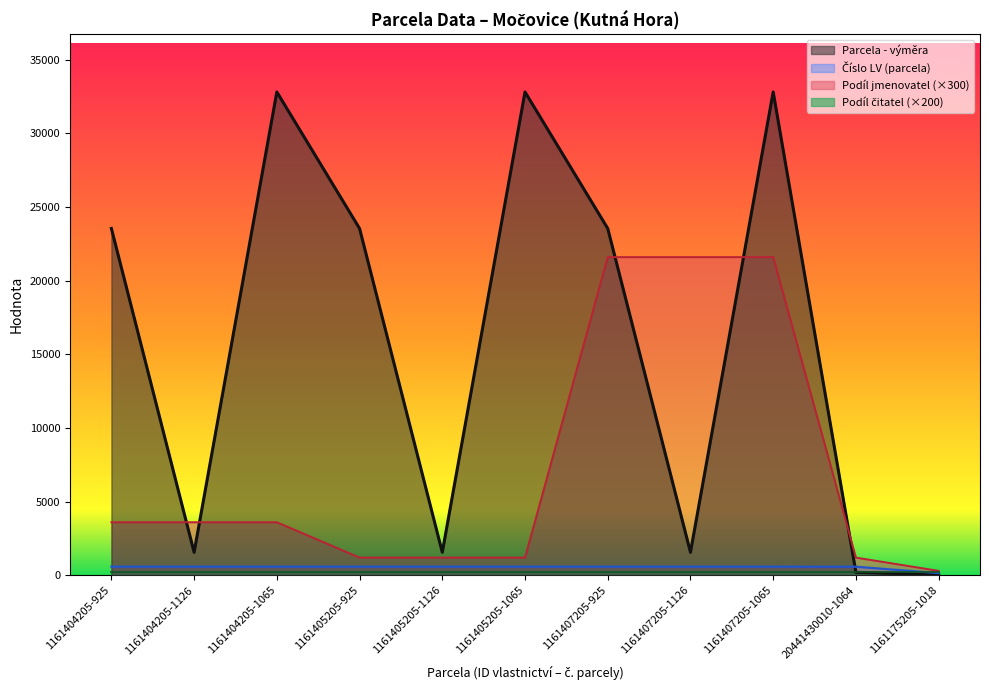

Which series changed the most between 1161404205-925 and 20441430010-1064?

Parcela - výměra